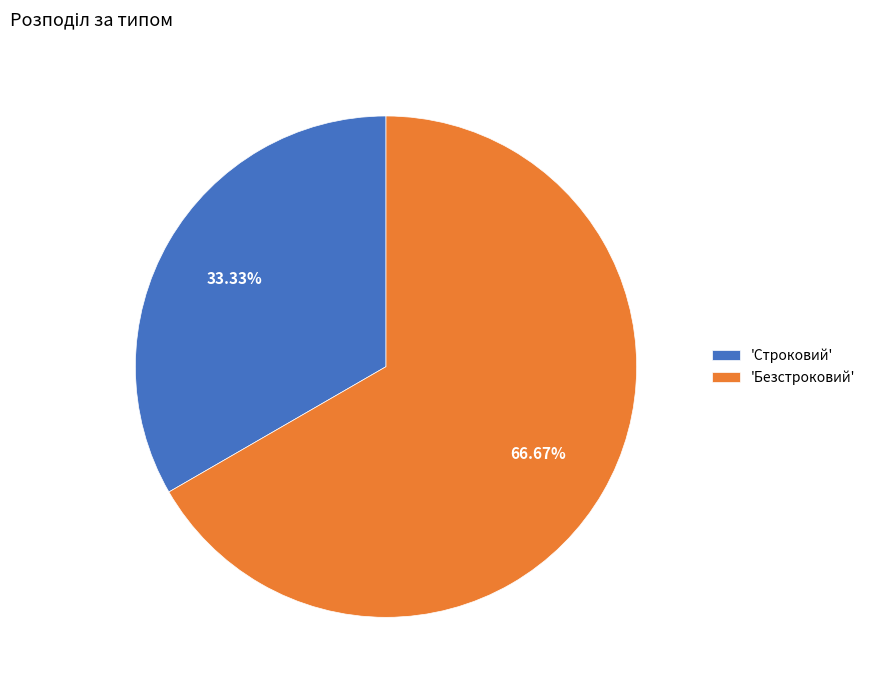

Combined, do 'Строковий' and 'Безстроковий' account for over 50%?

Yes